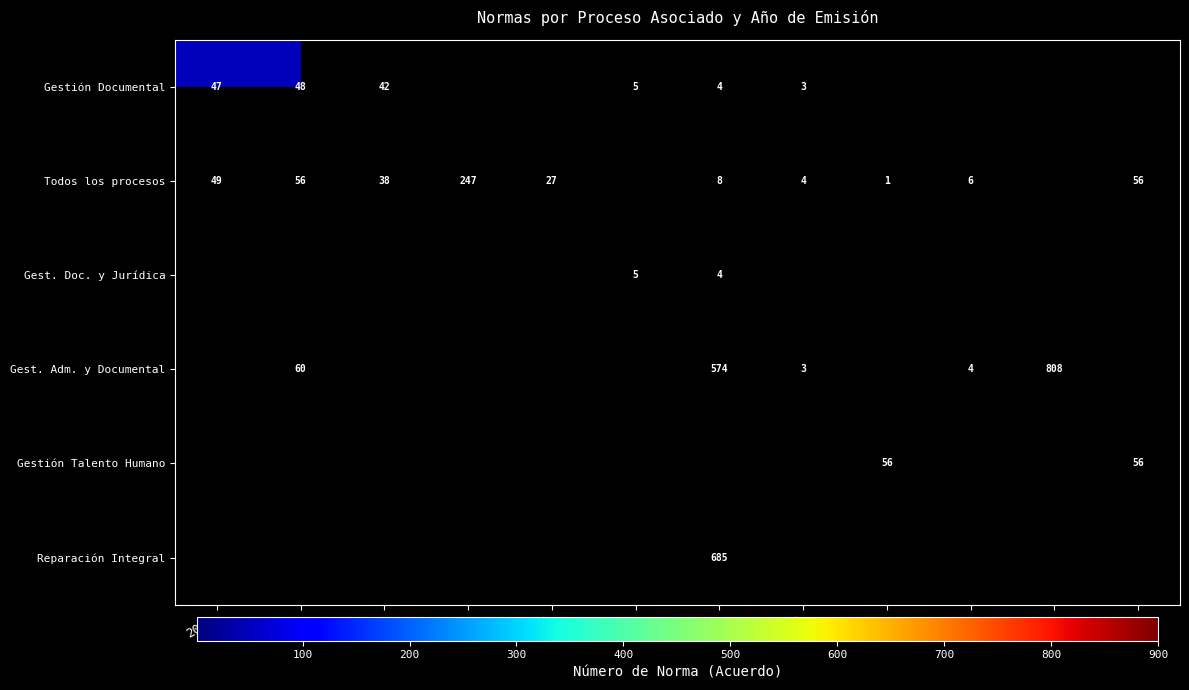

Between 2015 and 2013, which is larger?

2013